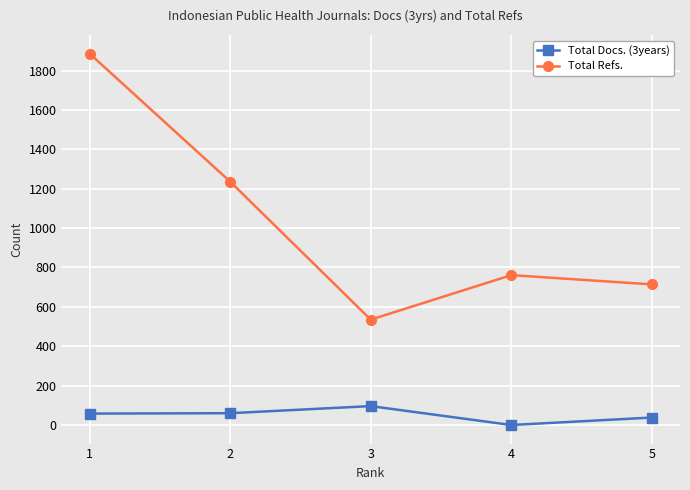

What are all the series names shown in the legend?

Total Docs. (3years), Total Refs.